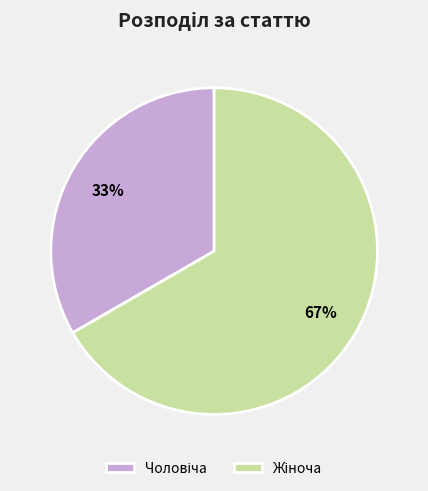

Is there a majority slice in this chart?

Yes